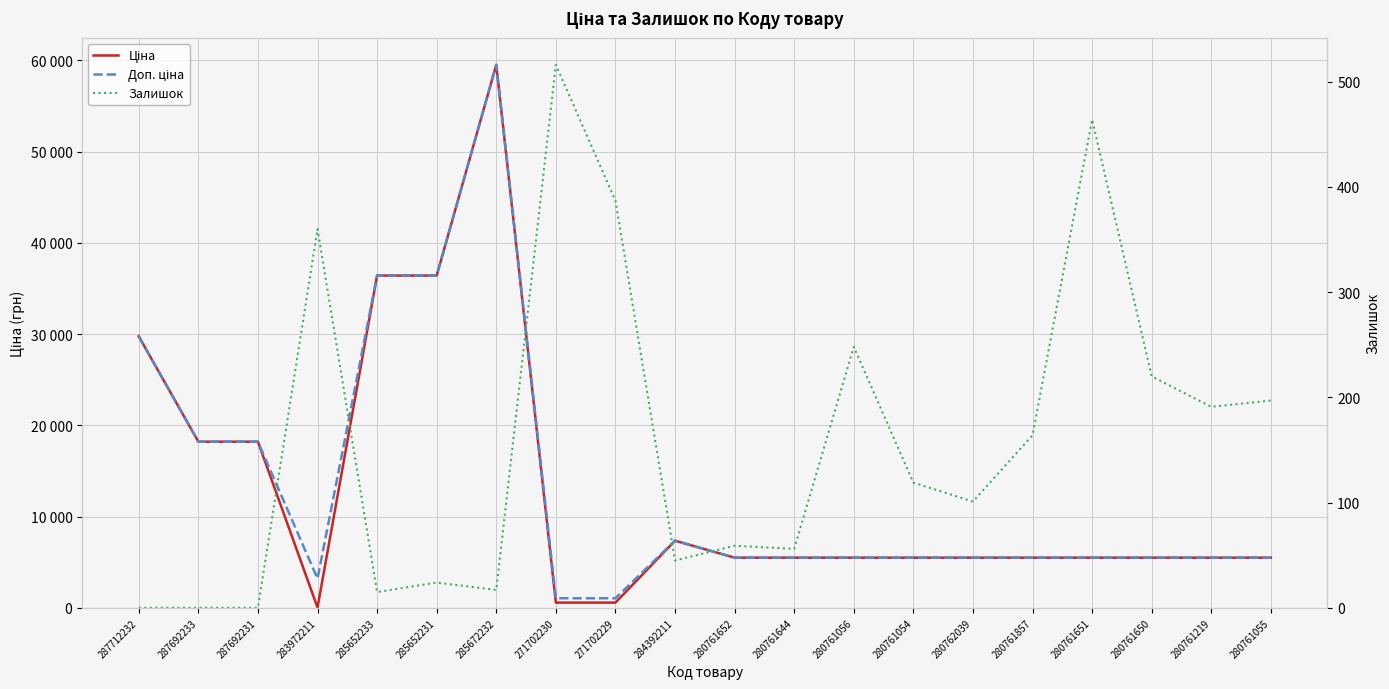

What is the difference between the maximum and minimum values in the Доп. ціна series?

58475.0